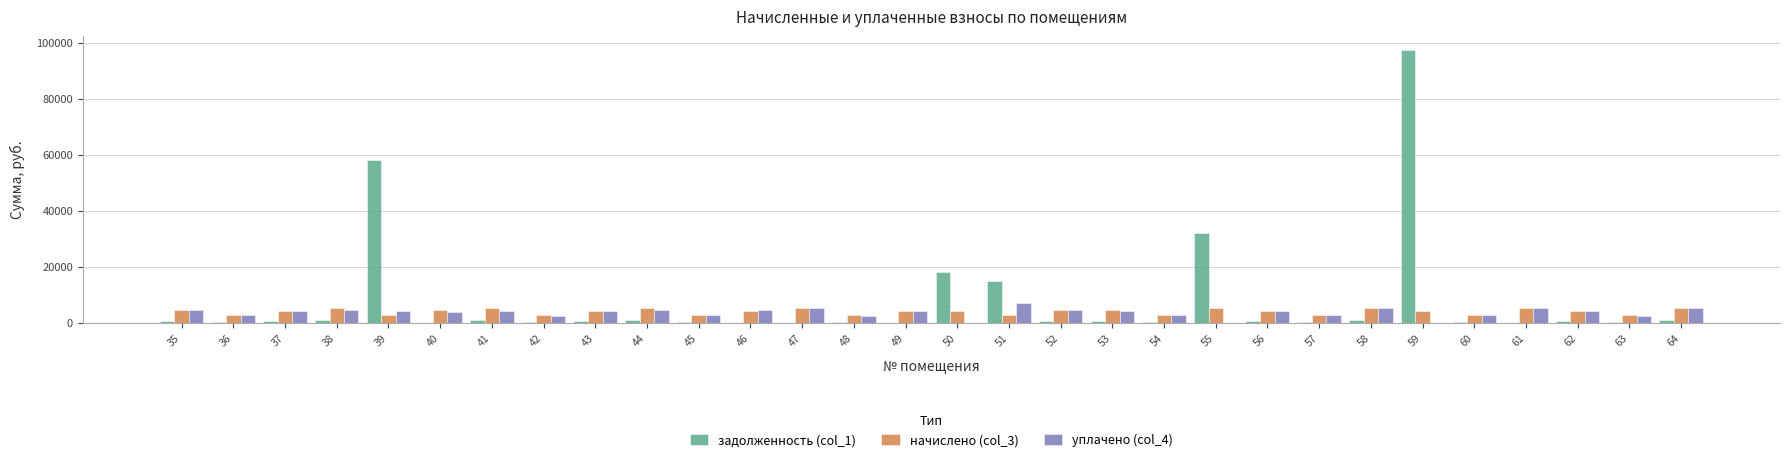

Read the задолженность (col_1) value at 56.

744.1